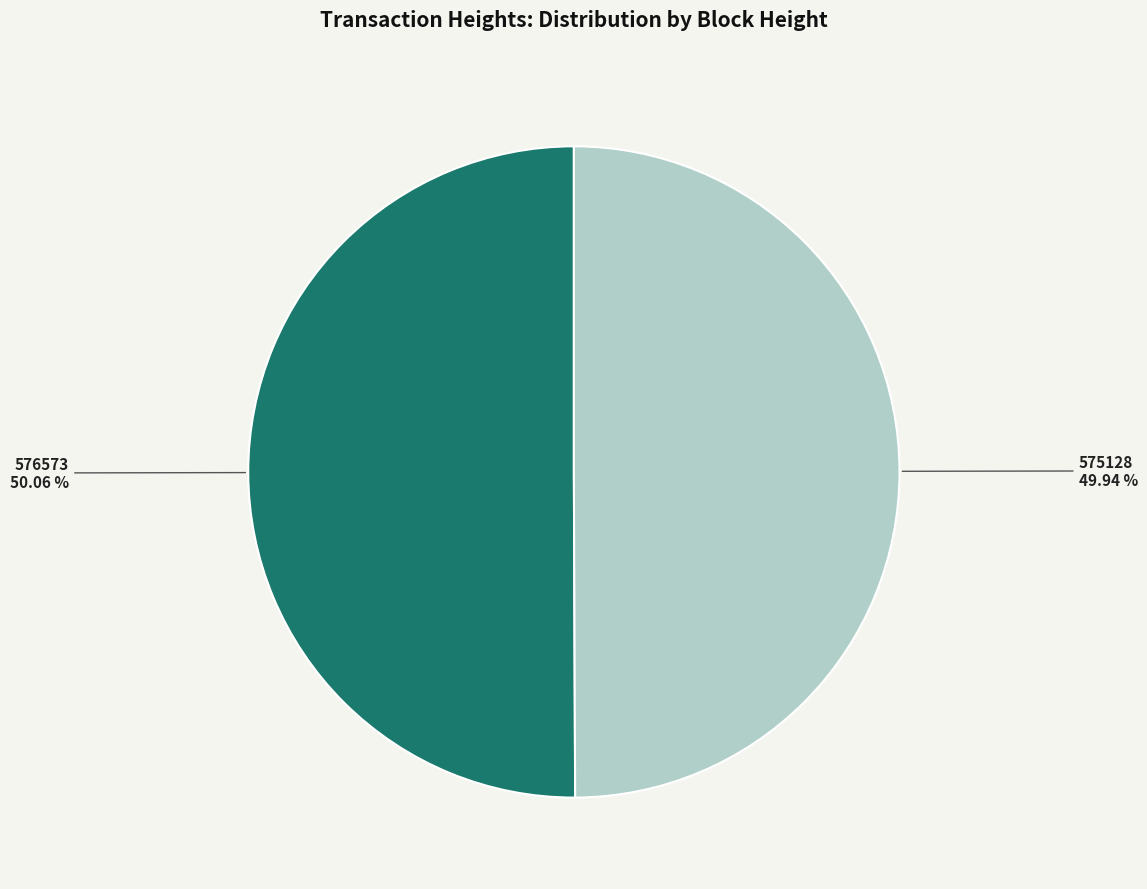

Is it true that 576573 is 45% of the pie?

False